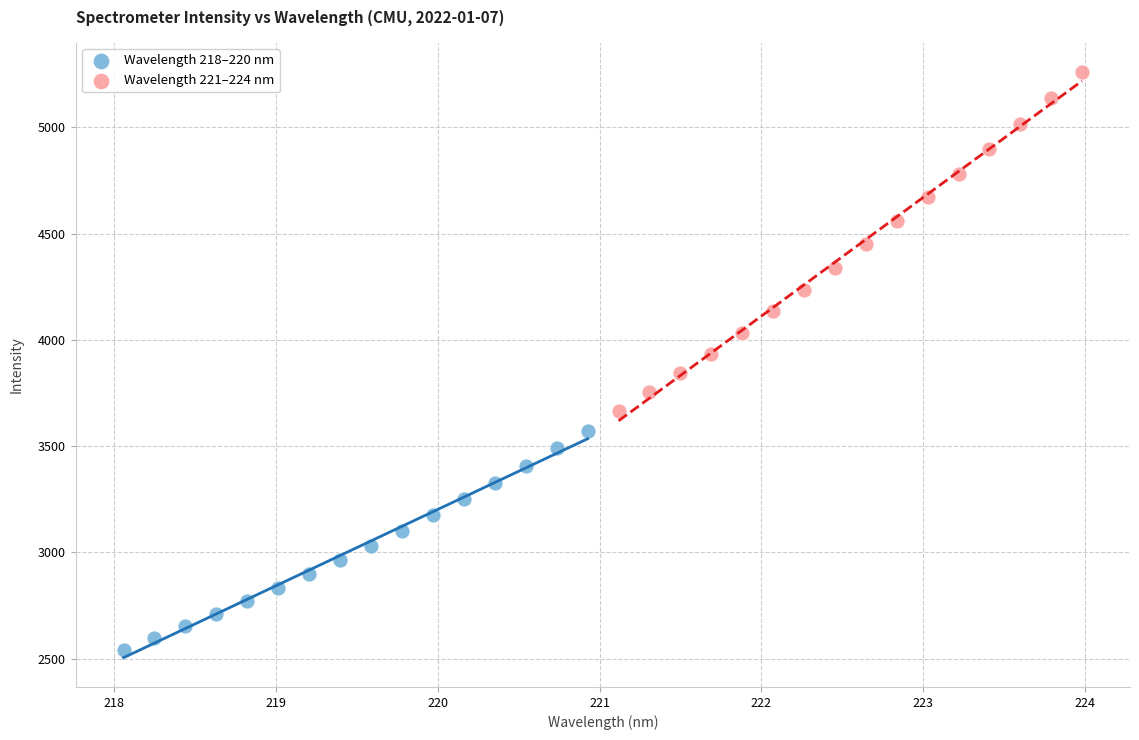

Which series contains the highest Y value?

Wavelength 221–224 nm